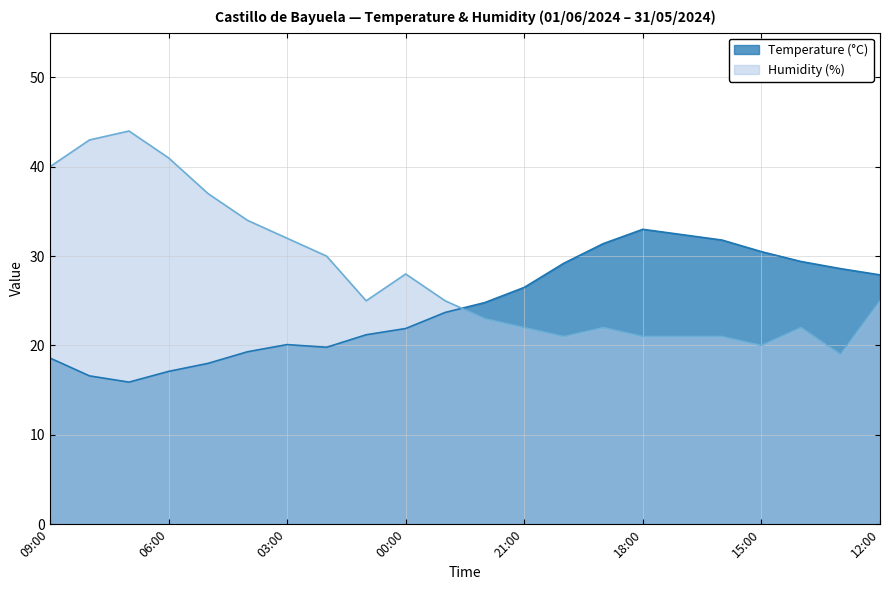

What is the value of the Temperature (°C) point at the 8th from the left?

19.8